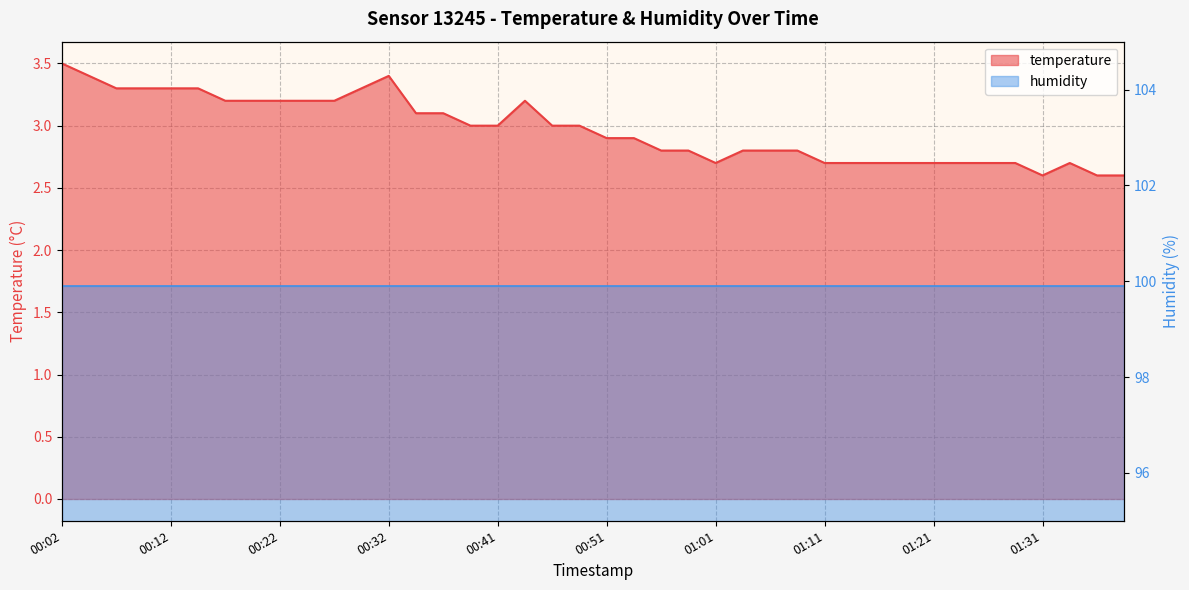

The value at 00:41 is 5.1. True or false?

False